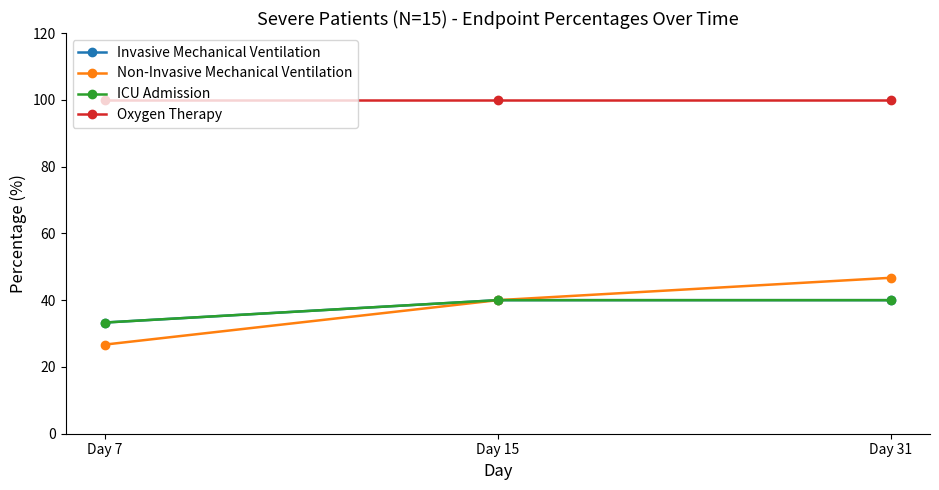

Does the chart have visible grid lines?

No